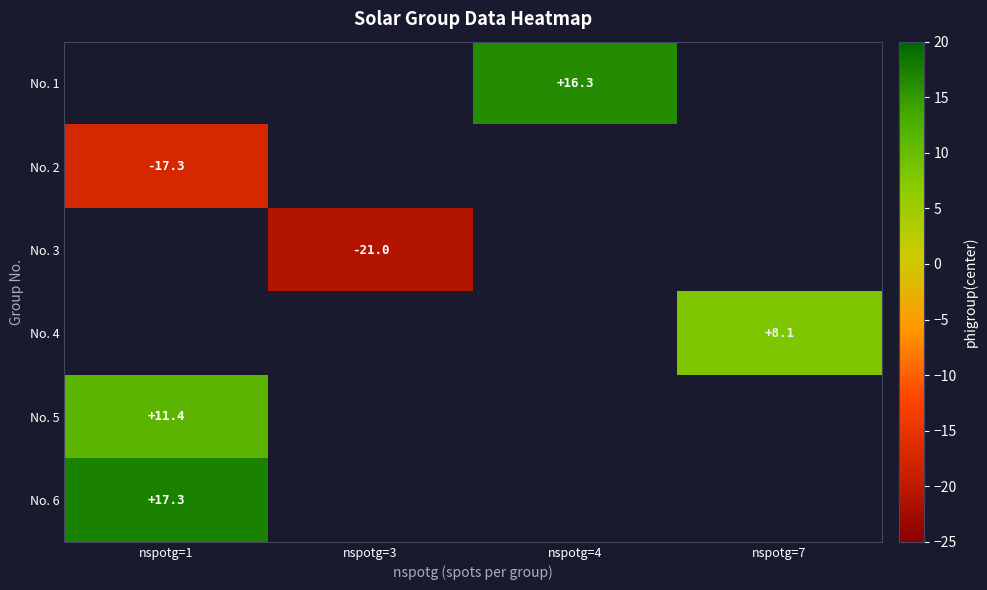

Is the value of No. 5 at nspotg=1 greater than the value of No. 2 at nspotg=1?

Yes